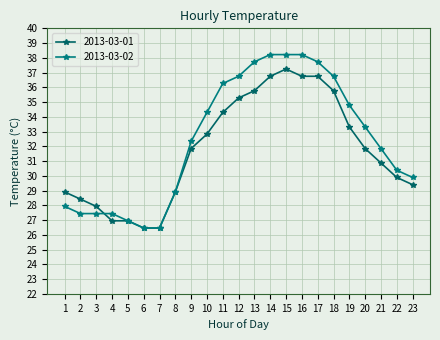

Which series has the widest spread of values?

2013-03-02